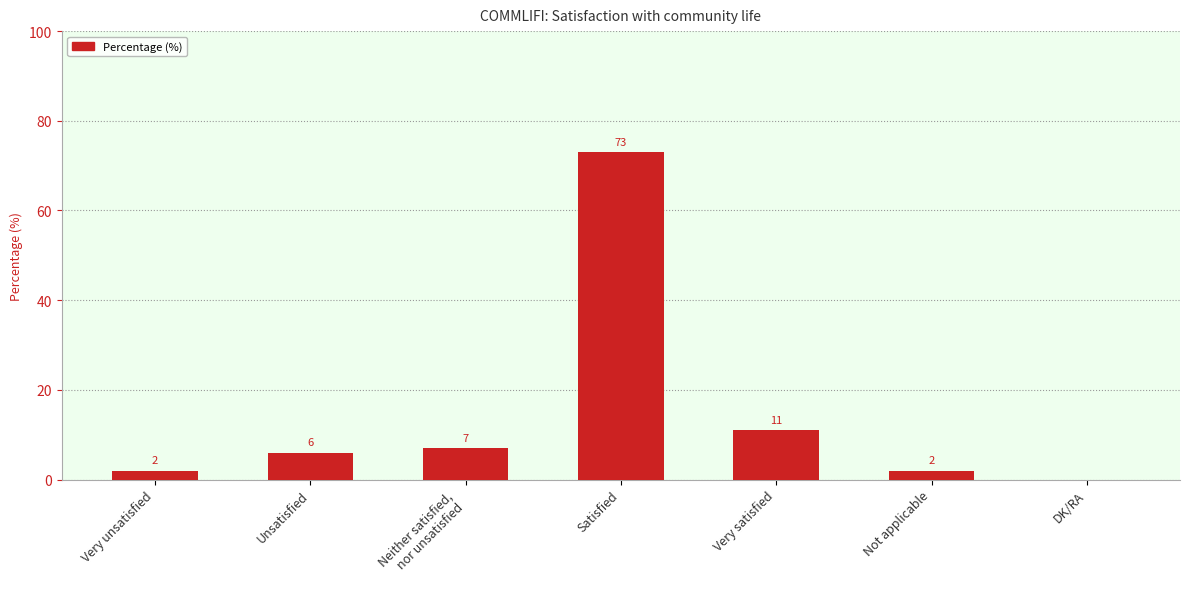

At which label is the value closest to 36?

Very satisfied